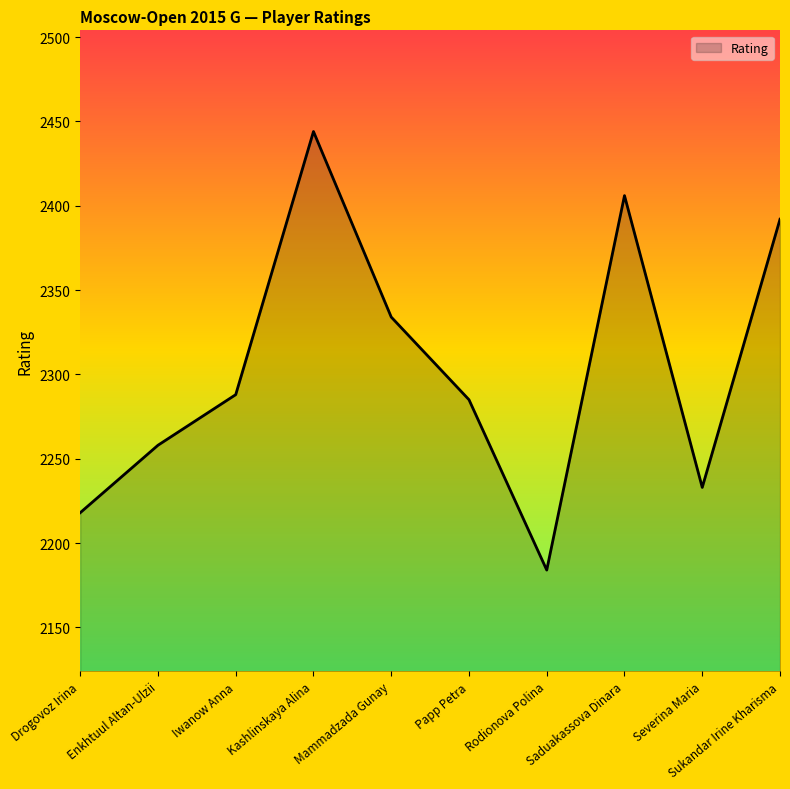

What position from the right is Enkhtuul Altan-Ulzii?

9